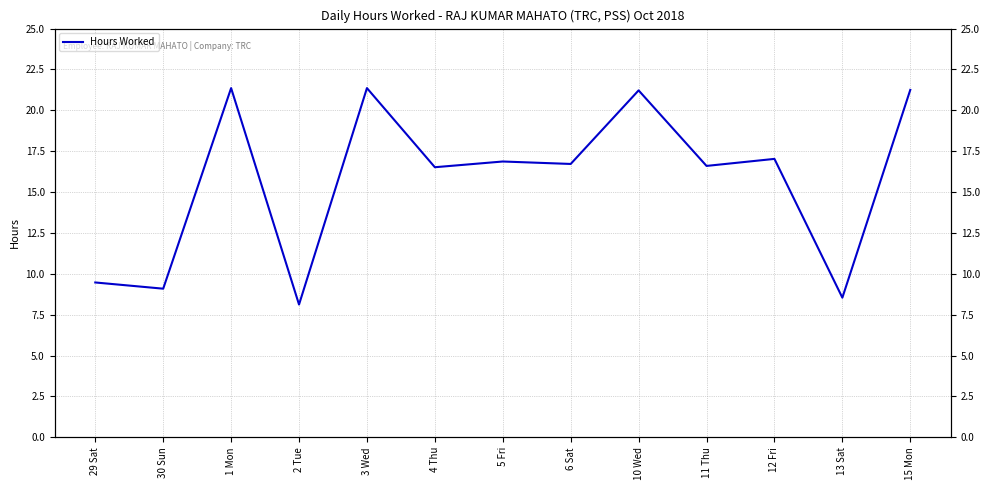

Is it true that the value at 12 Fri is 22.4?

False